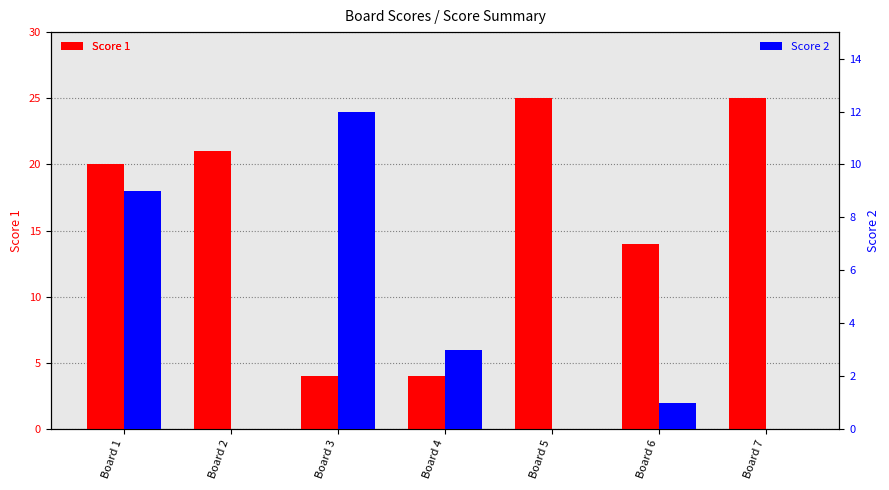

What is the greatest value displayed?

25